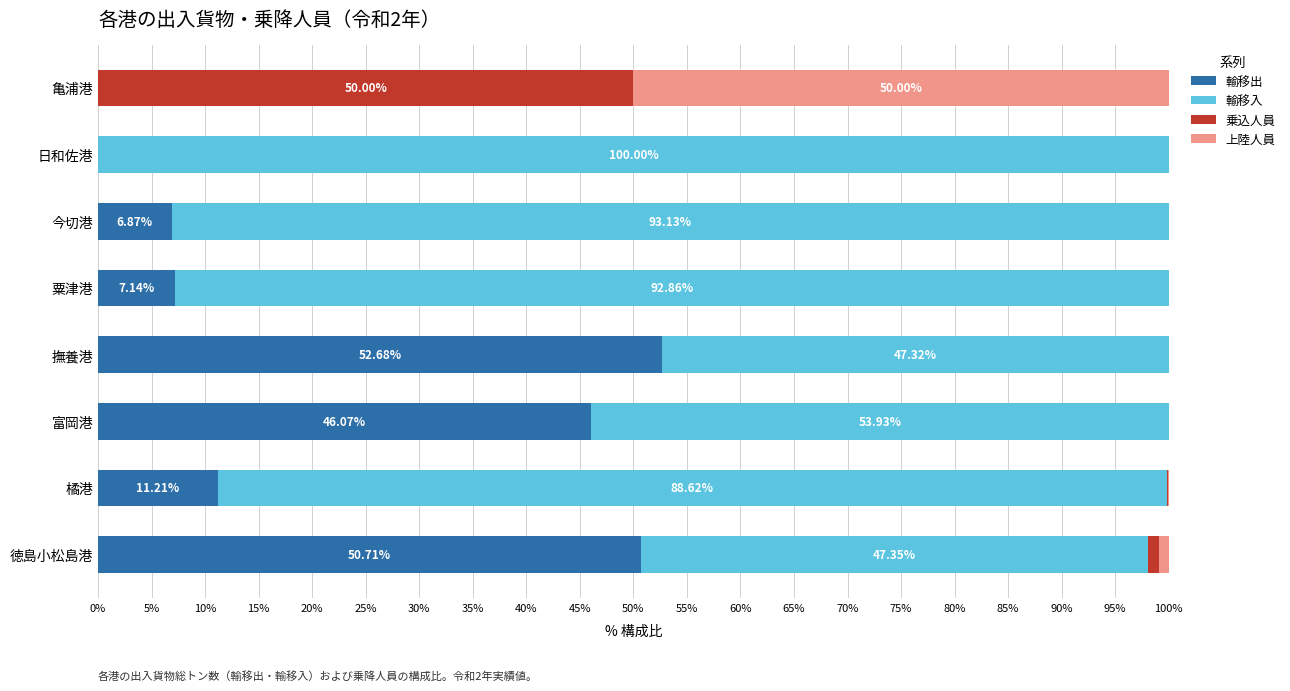

What is the total value across all series at 撫養港?

100.0